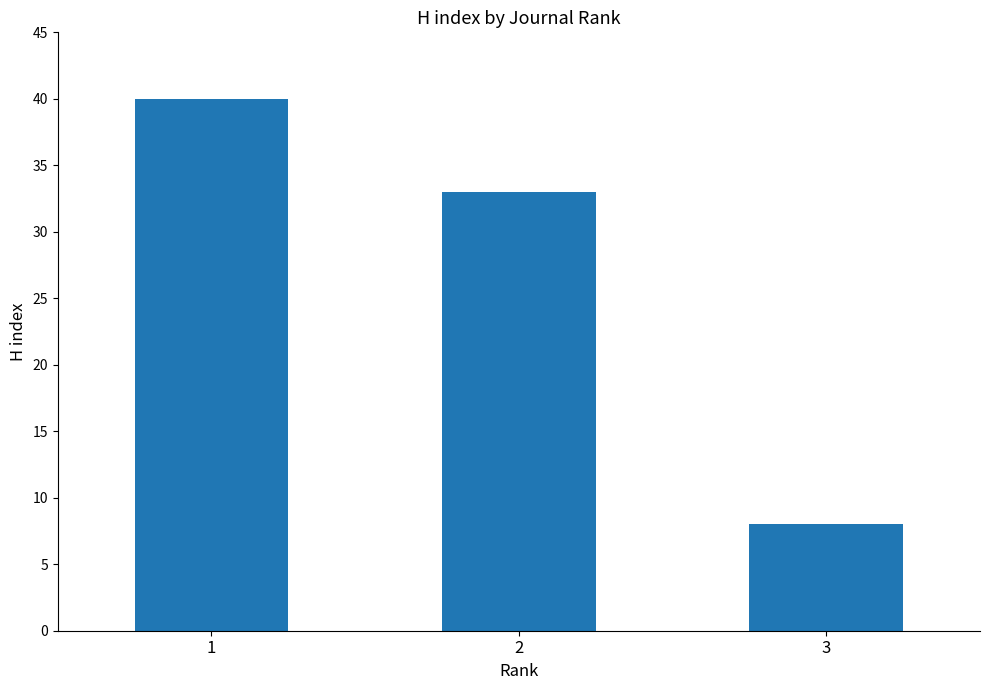

Approximately how many times larger is the value at 2 compared to 3?

4.1